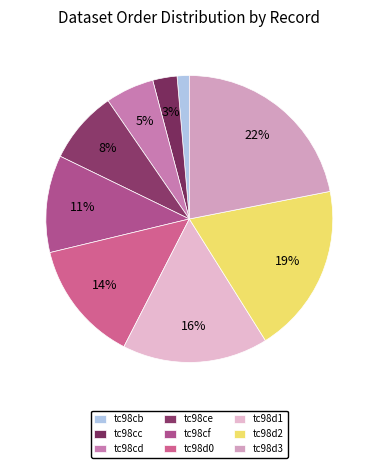

To the nearest percent, what percentage of the pie is tc98cc?

3%